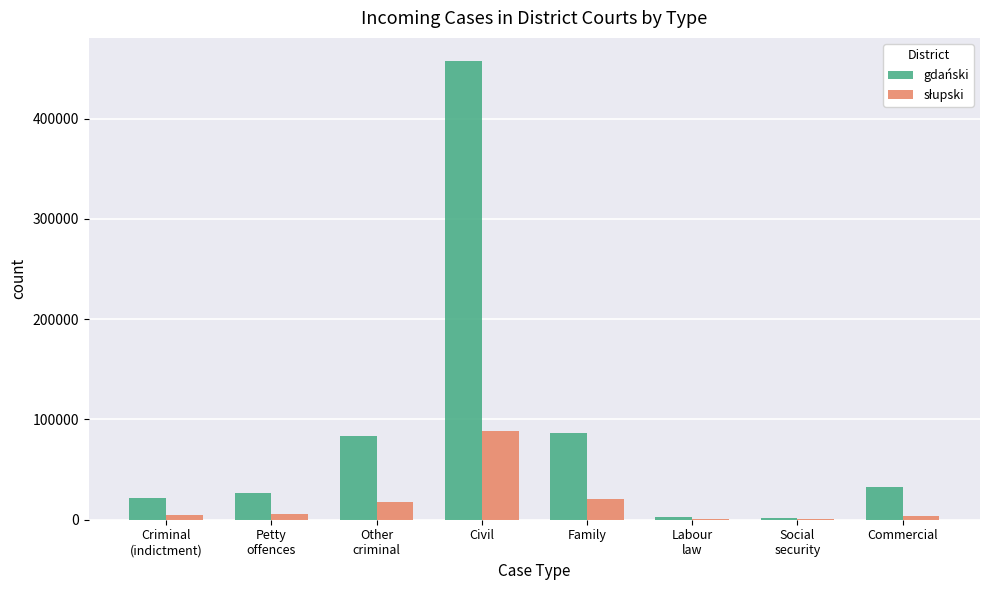

Which series has the largest total across all categories?

gdański